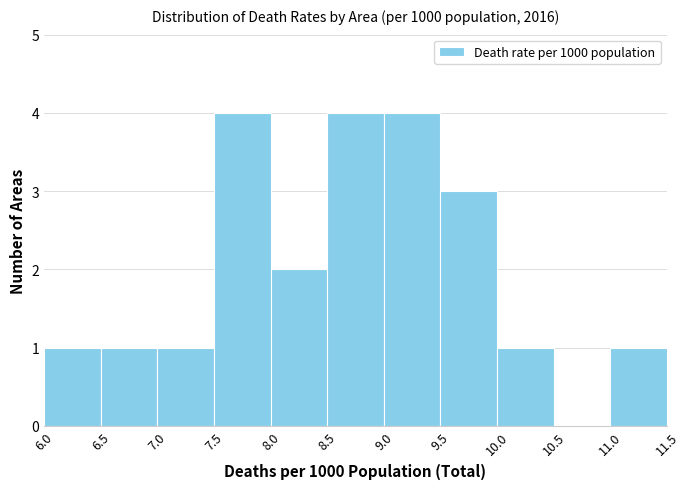

How tall is the bar that spans 8.5 to 9.0 on the x-axis? The values are not printed on the chart, so give them approximately, as read against the axis.

4